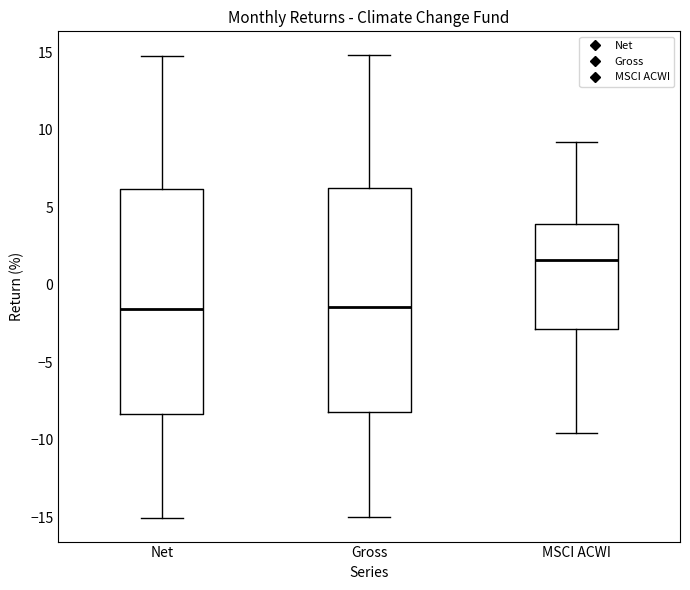

Reading left to right, read every box against the y-axis: the position of its median line, the range the box covers, and the ends of its whiskers. The values are not printed on the chart, so give them approximately, as read against the axis.

Net: median -1.5, box -8.5 to 6.0, whiskers -15.0 to 15.0
Gross: median -1.5, box -8.0 to 6.5, whiskers -15.0 to 15.0
MSCI ACWI: median 1.5, box -3.0 to 4.0, whiskers -9.5 to 9.0